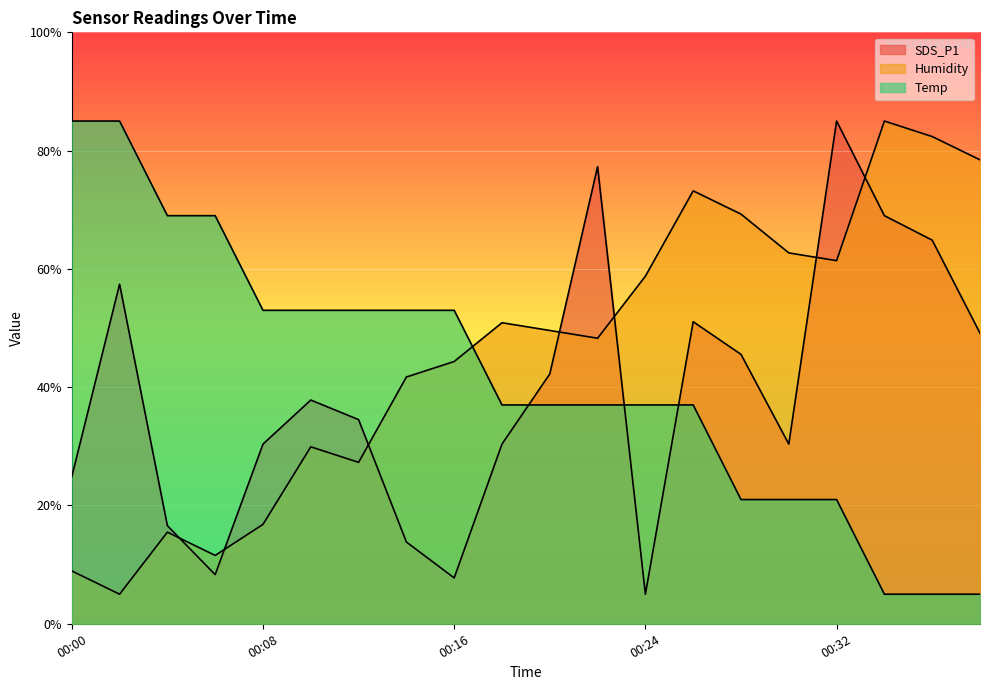

What is the maximum value shown in the chart?

85.0